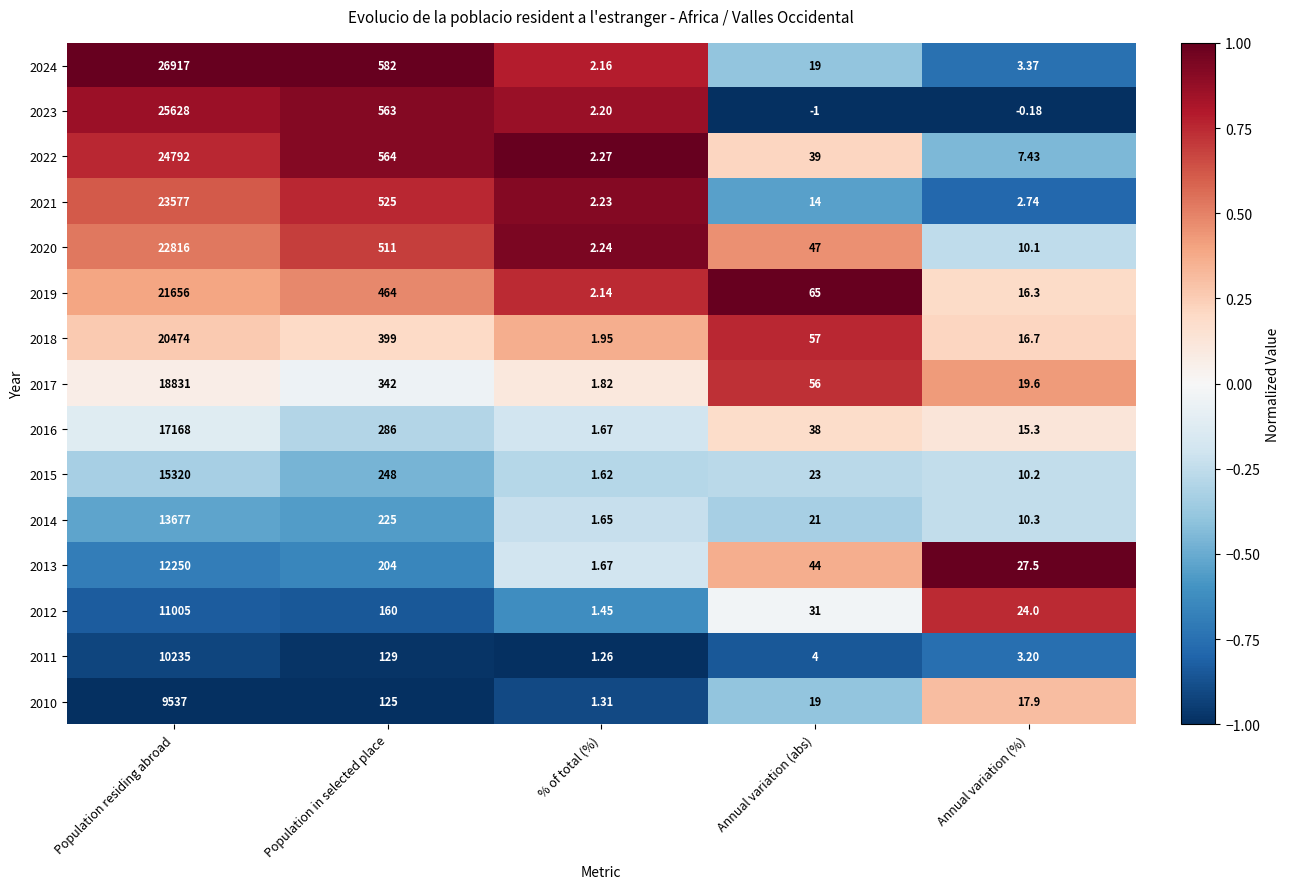

Which series has the largest total across all categories?

2024